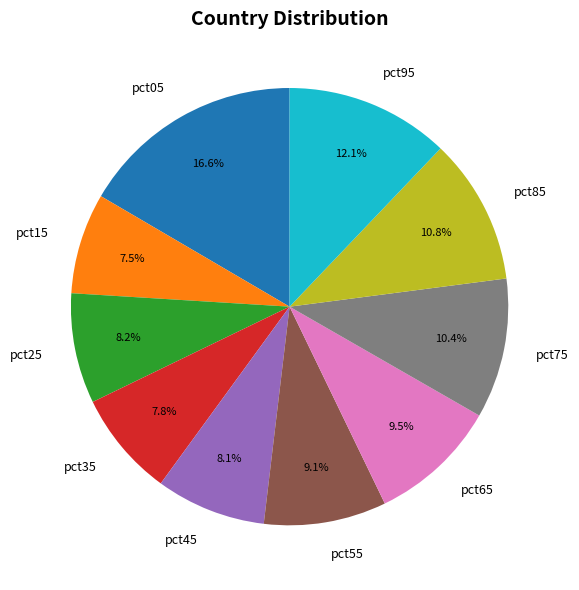

To the nearest percent, what is the average slice percentage?

10%